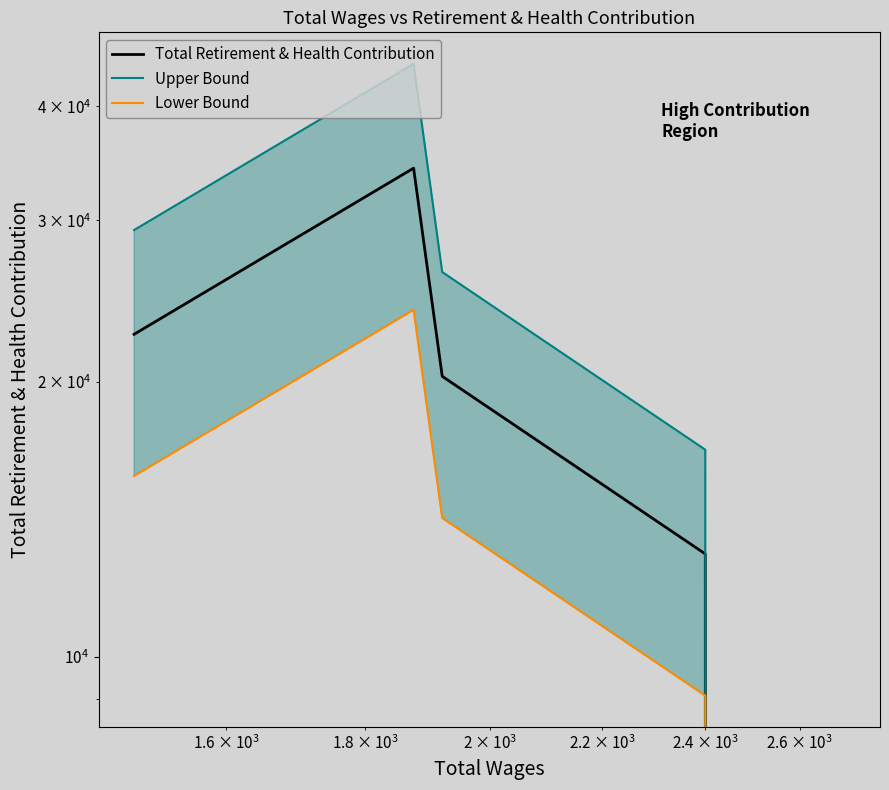

True or false: Lower Bound and Total Retirement & Health Contribution intersect in this chart.

False